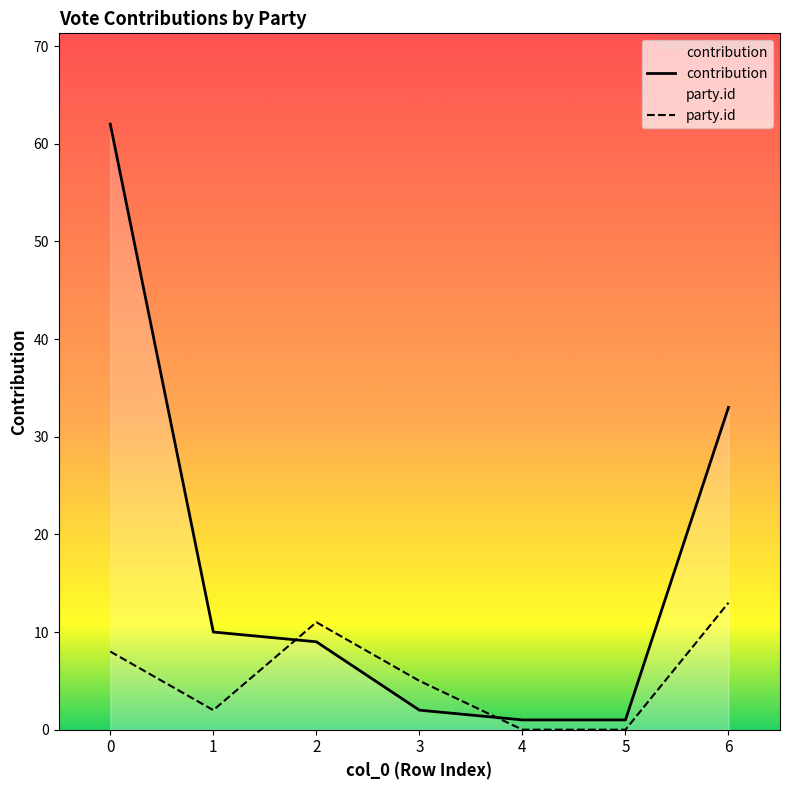

Reading left to right, list all the values displayed in this chart.

contribution: 62	10	9	2	1	1	33
party.id: 8	2	11	5	0	0	13